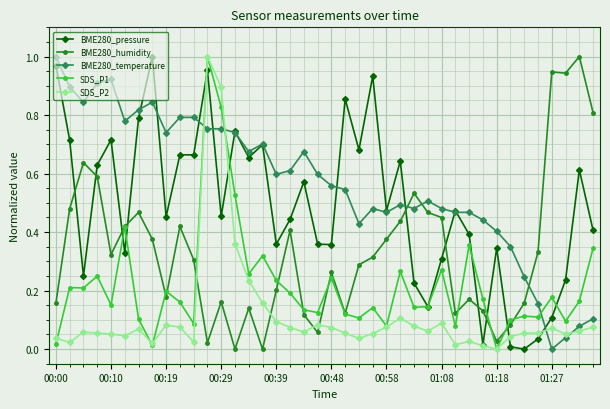

True or false: SDS_P2 has more than 0 points higher than both neighbors.

True